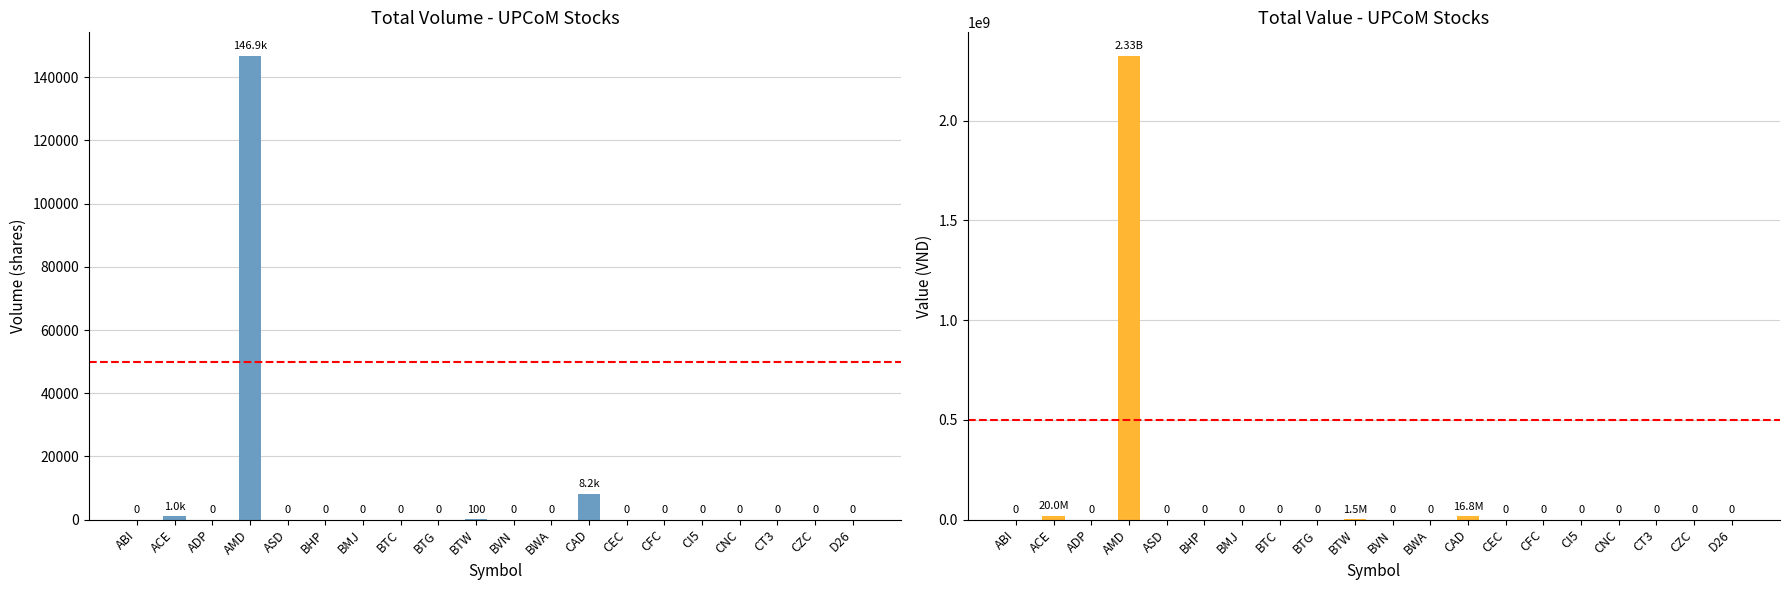

What position from the left is ABI?

1